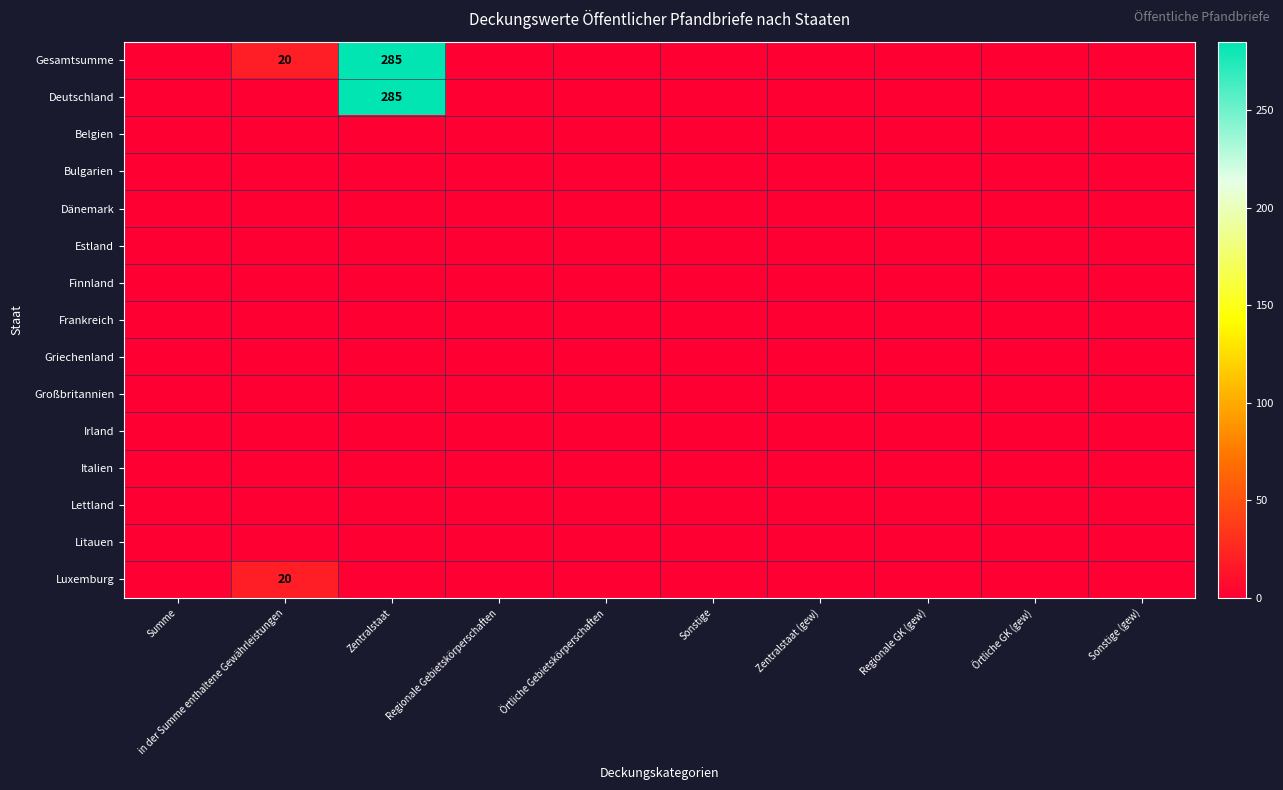

How many distinct data groups are displayed?

15